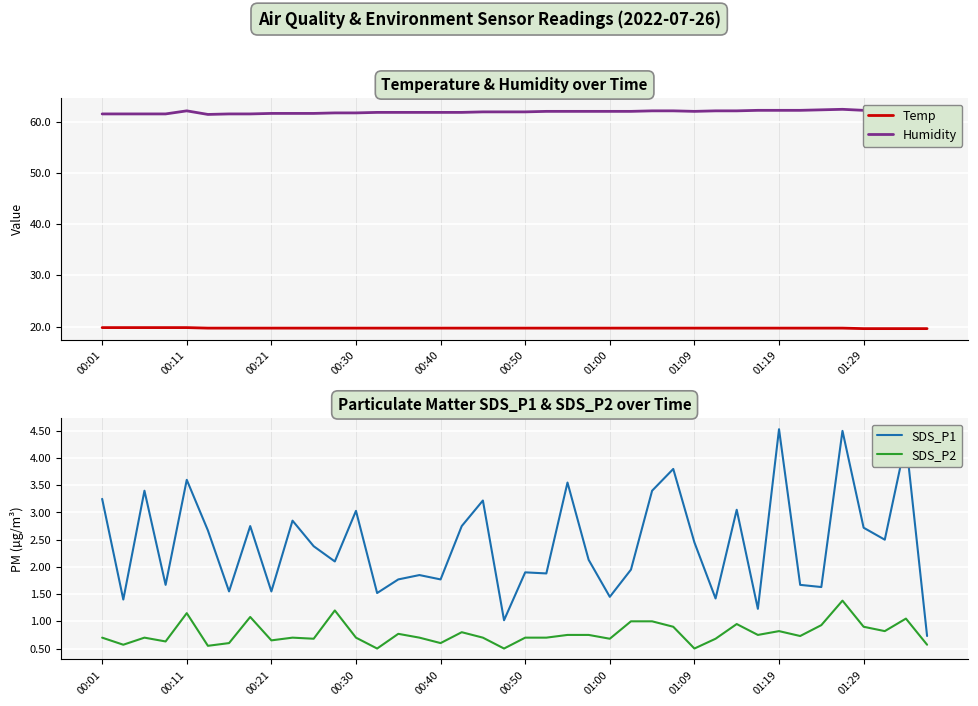

What is the maximum value for Temp?

19.8